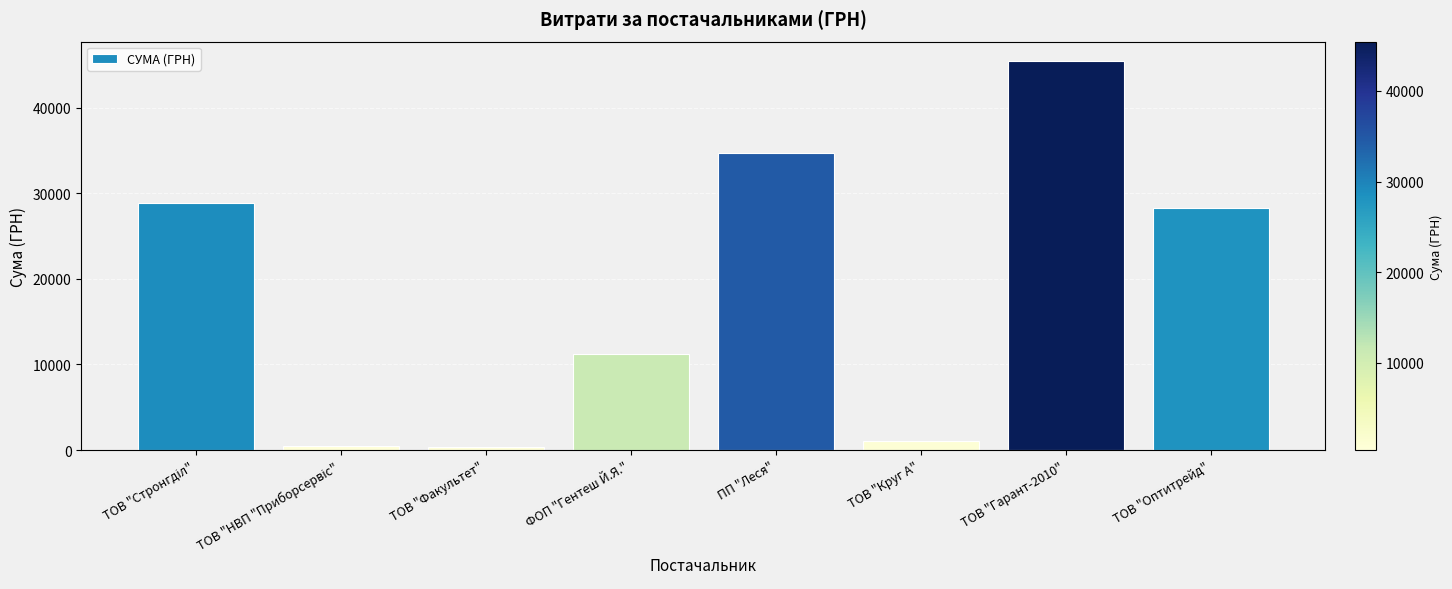

What is the label of the 3rd bar from the left?

ТОВ "Факультет"